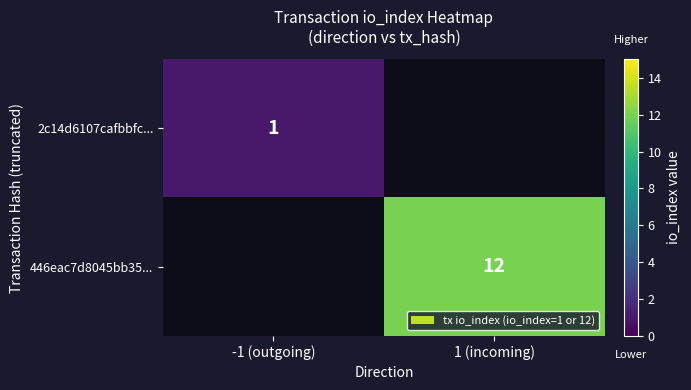

At which category does the chart reach its peak across all series?

1 (incoming)